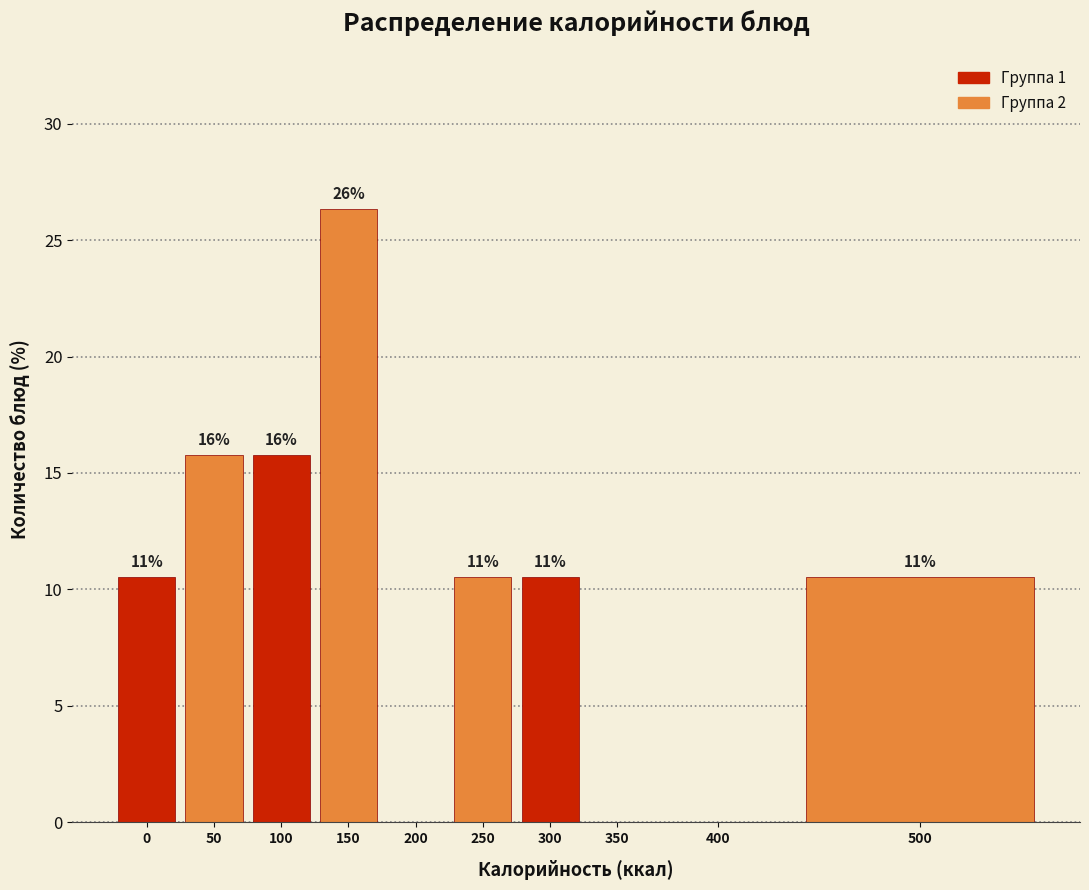

Are the bars horizontal?

No